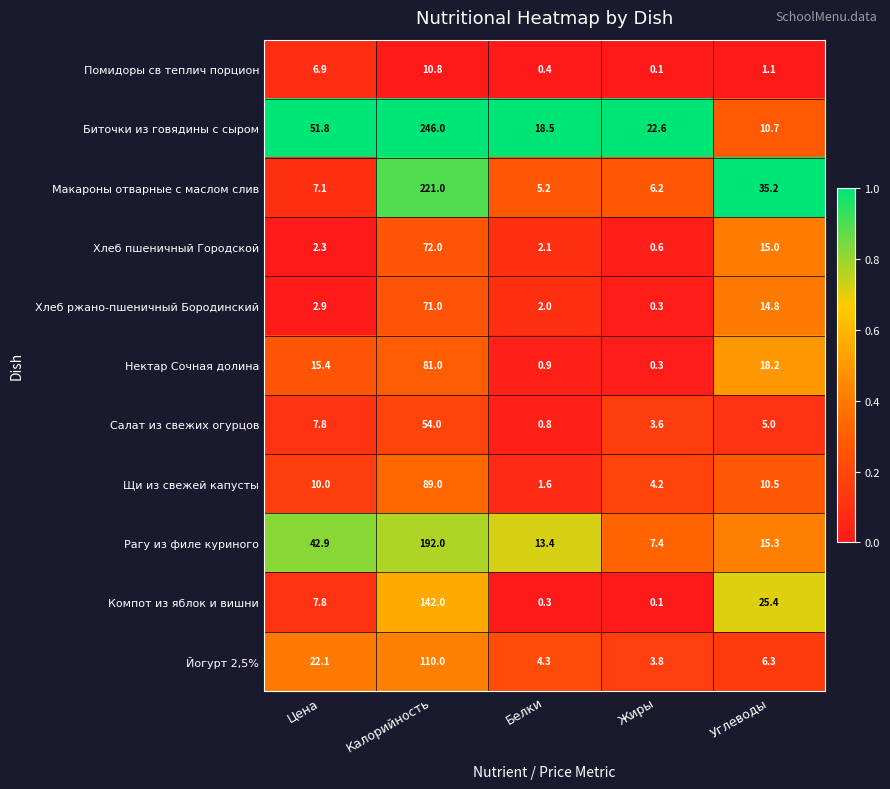

Which series has the largest total across all categories?

Биточки из говядины с сыром